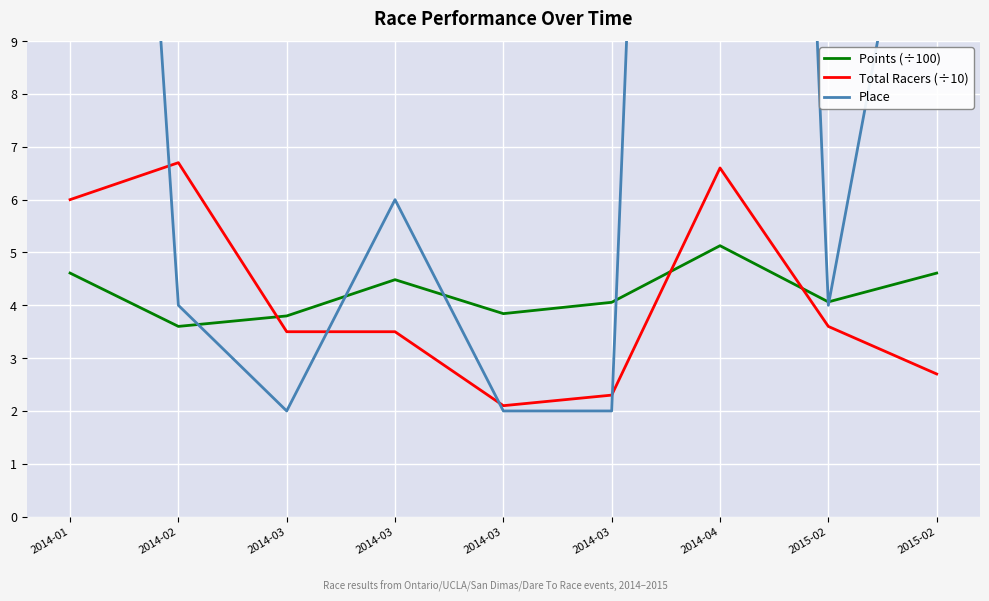

What is the difference between the Total Racers (÷10) values at 2014-02 and 2015-02?

4.0